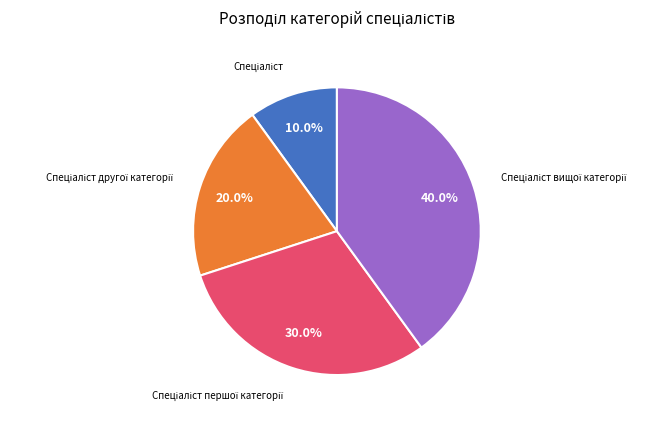

Is there a majority slice in this chart?

No